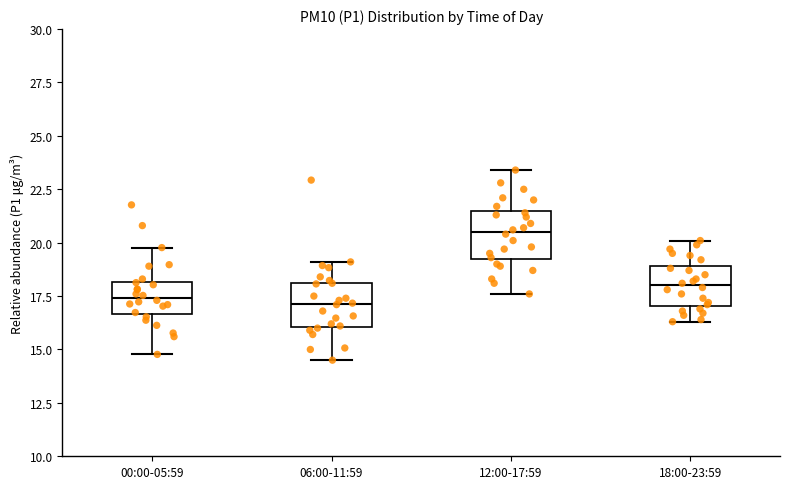

Reading left to right, transcribe this box plot: for each box, give where its median line is, the range the box spans, and where its two whiskers end, as read against the y-axis. The values are not printed on the chart, so give them approximately, as read against the axis.

00:00-05:59: median 17.5, box 16.5 to 18.0, whiskers 15.0 to 20.0
06:00-11:59: median 17.0, box 16.0 to 18.0, whiskers 14.5 to 19.0
12:00-17:59: median 20.5, box 19.0 to 21.5, whiskers 17.5 to 23.5
18:00-23:59: median 18.0, box 17.0 to 19.0, whiskers 16.5 to 20.0